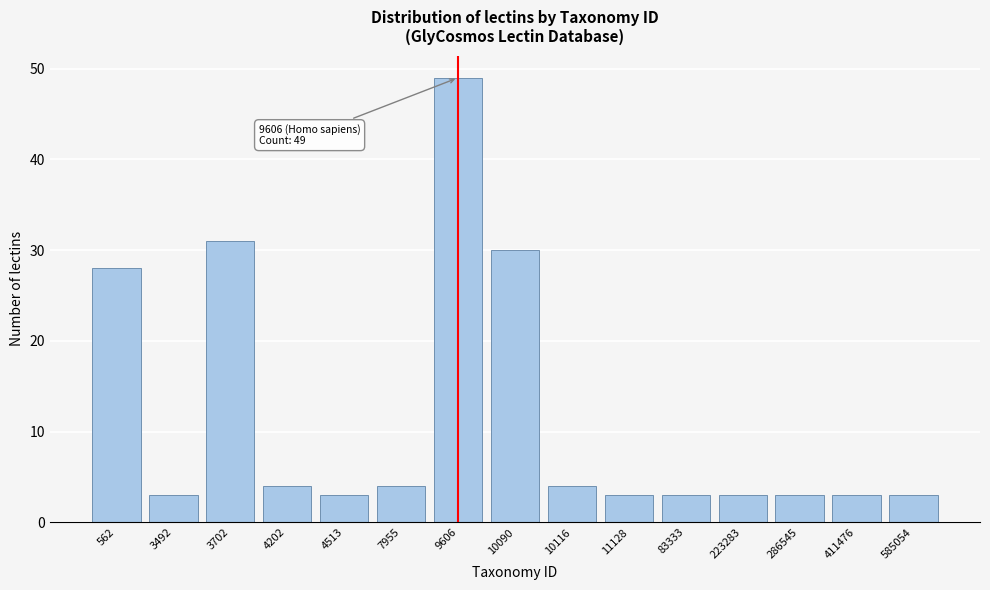

Reading right to left, what are all the values shown in this chart?

3	3	3	3	3	3	4	30	49	4	3	4	31	3	28